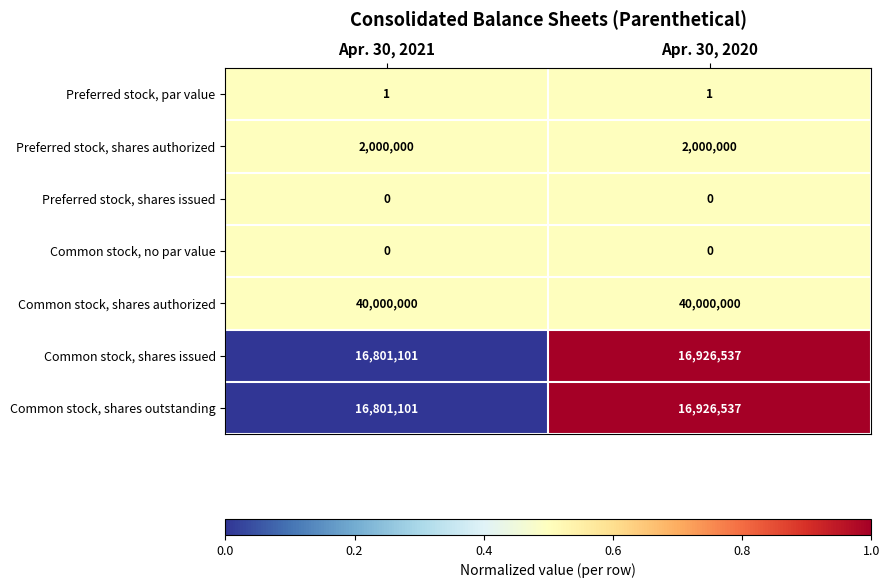

At which label is Common stock, shares issued closest to 16863819?

Apr. 30, 2021